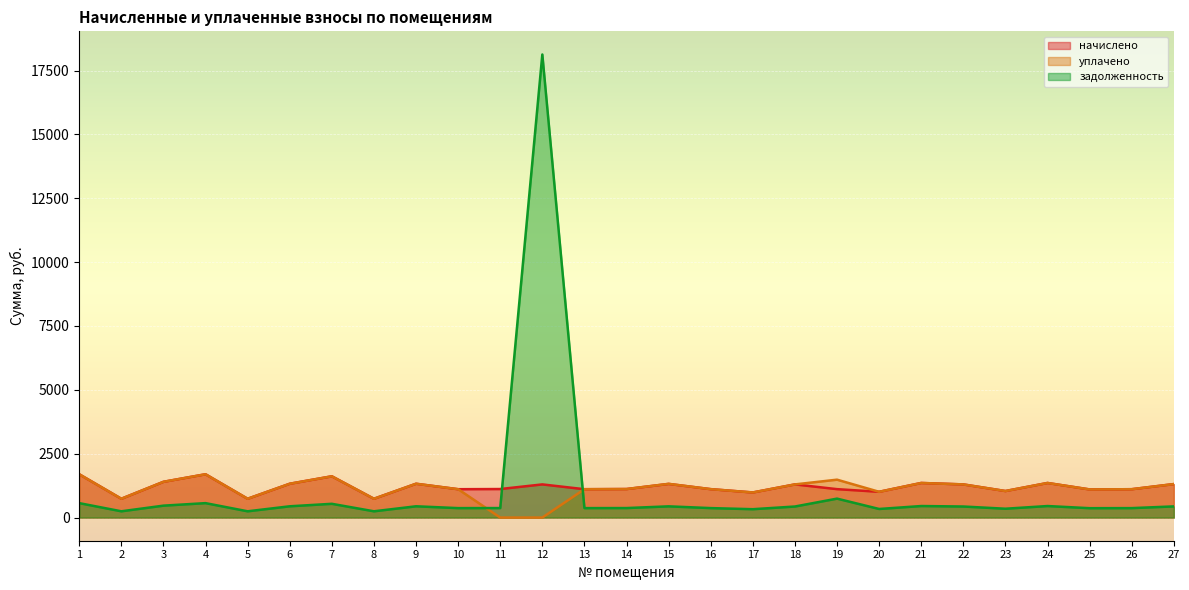

List the series in order of their overall mean, lowest first.

задолженность, уплачено, начислено